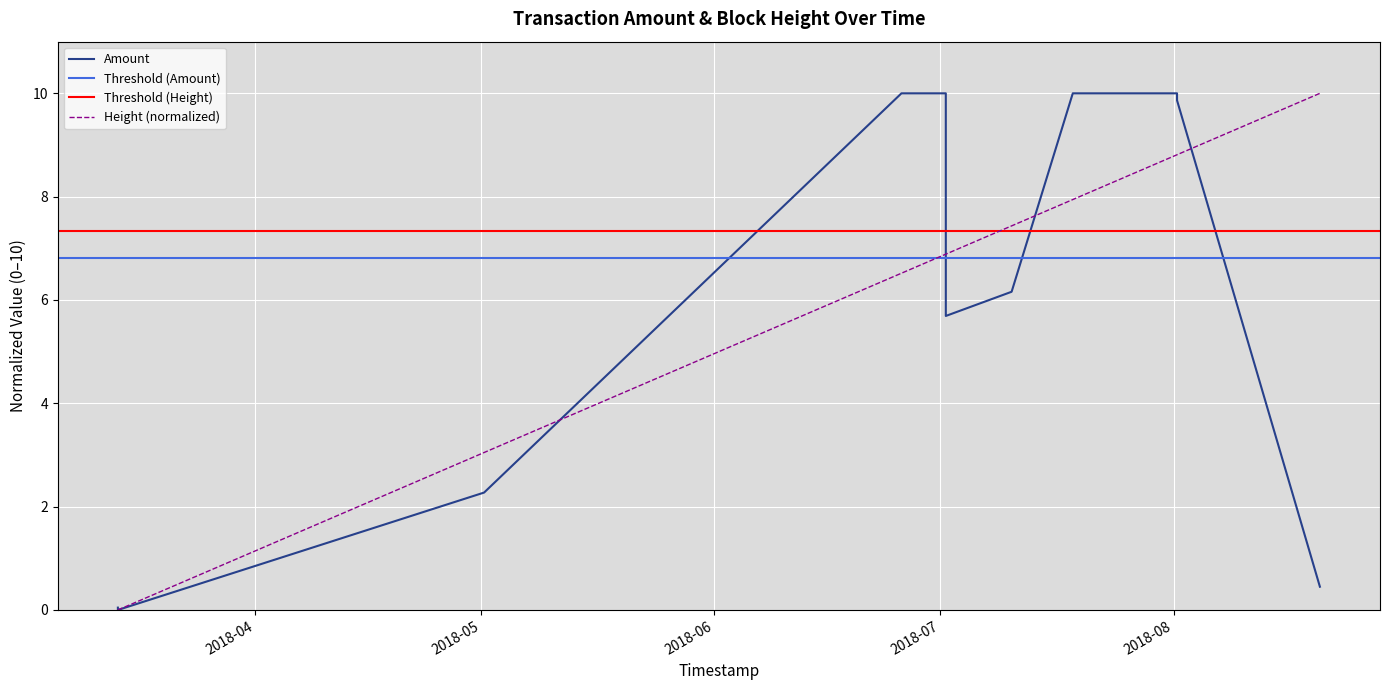

At which label does Amount reach its minimum?

2018-03-13 19:04:12